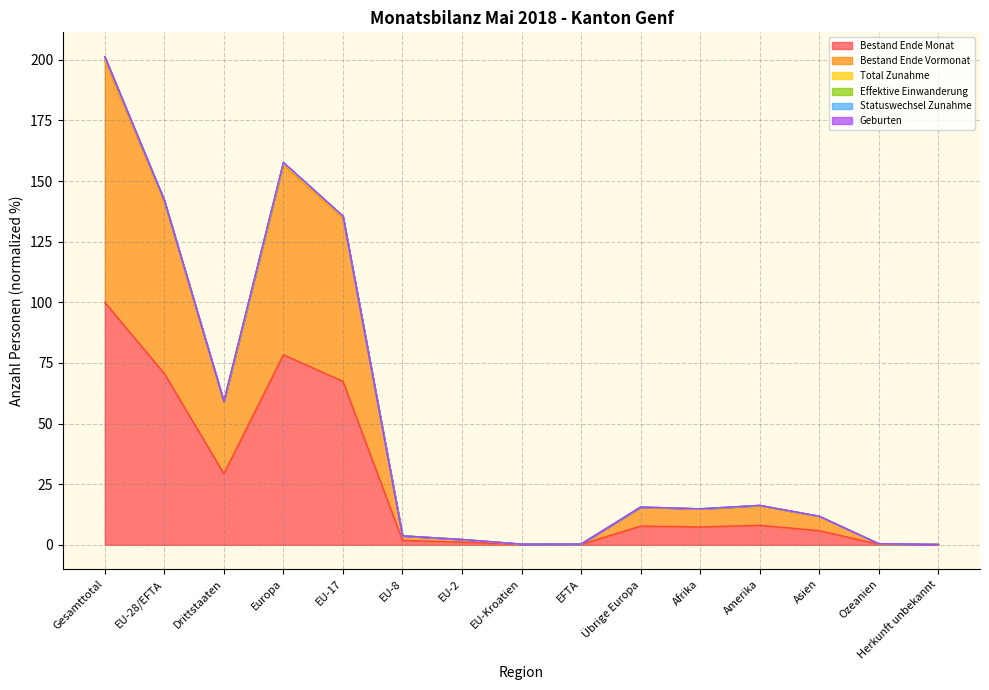

Does the chart have visible grid lines?

Yes